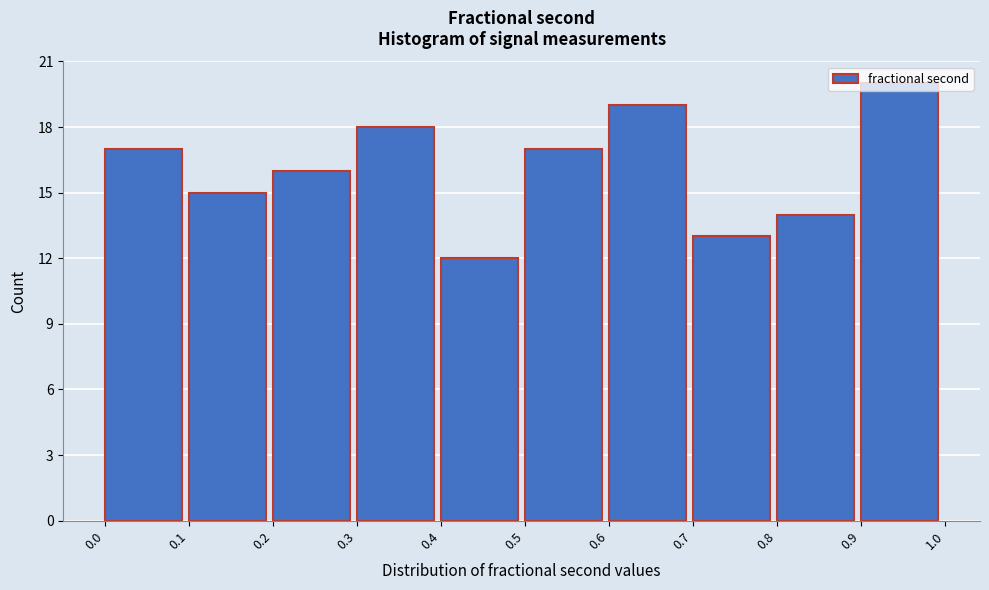

How tall is the bar that spans 0.5 to 0.6 on the x-axis? The values are not printed on the chart, so give them approximately, as read against the axis.

17